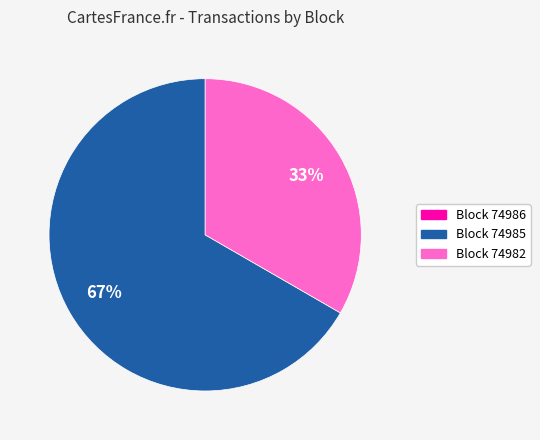

Does any single category account for the majority?

Yes